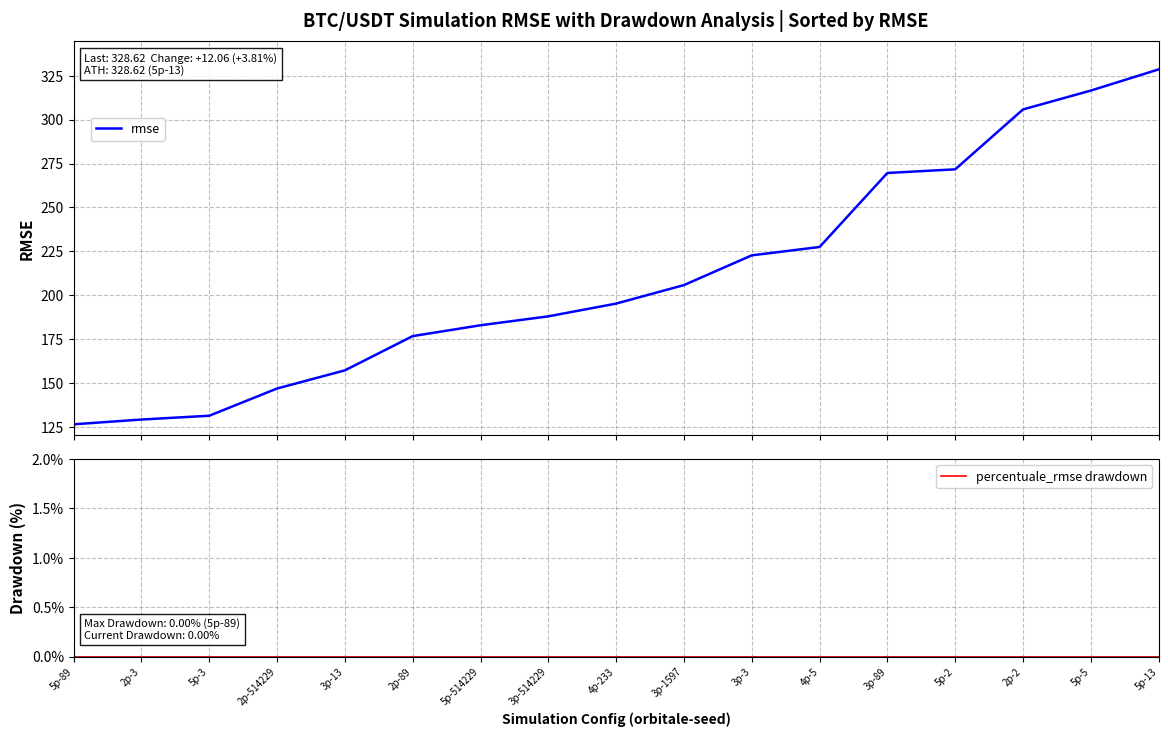

Reading left to right, transcribe all the data shown in this chart.

rmse: 5p-89=126.5	2p-3=129.2	5p-3=131.4	2p-514229=146.9	3p-13=157.2	2p-89=176.7	5p-514229=182.9	3p-514229=188.0	4p-233=195.3	3p-1597=205.8	3p-3=222.7	4p-5=227.5	3p-89=269.6	5p-2=271.7	2p-2=305.8	5p-5=316.6	5p-13=328.6
percentuale_rmse drawdown: 5p-89=0.0	2p-3=0.0	5p-3=0.0	2p-514229=0.0	3p-13=0.0	2p-89=0.0	5p-514229=0.0	3p-514229=0.0	4p-233=0.0	3p-1597=0.0	3p-3=0.0	4p-5=0.0	3p-89=0.0	5p-2=0.0	2p-2=0.0	5p-5=0.0	5p-13=0.0